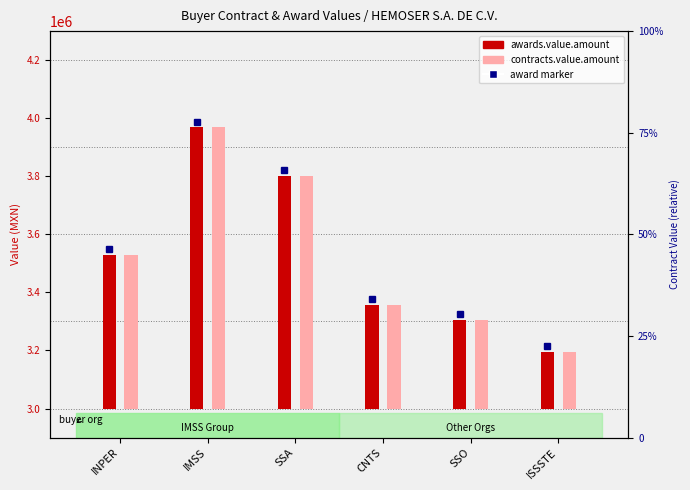

What is the label of the 3rd bar from the right?

CNTS